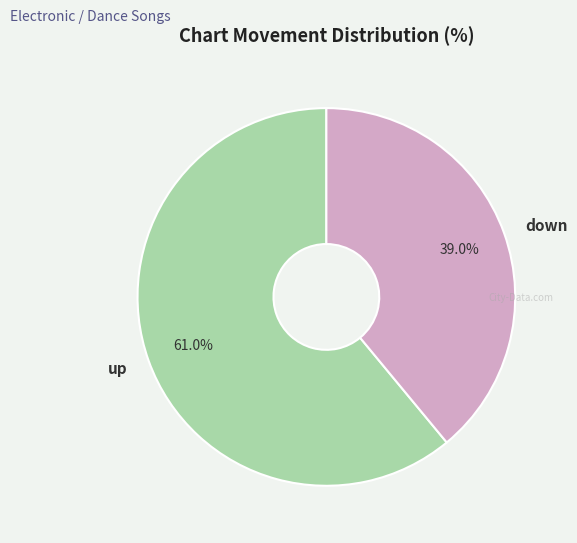

Between down and up, which is larger?

up